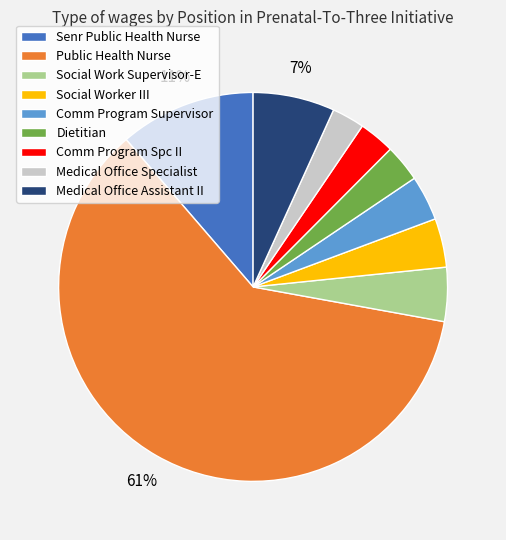

To the nearest percent, what is the average slice percentage?

11%